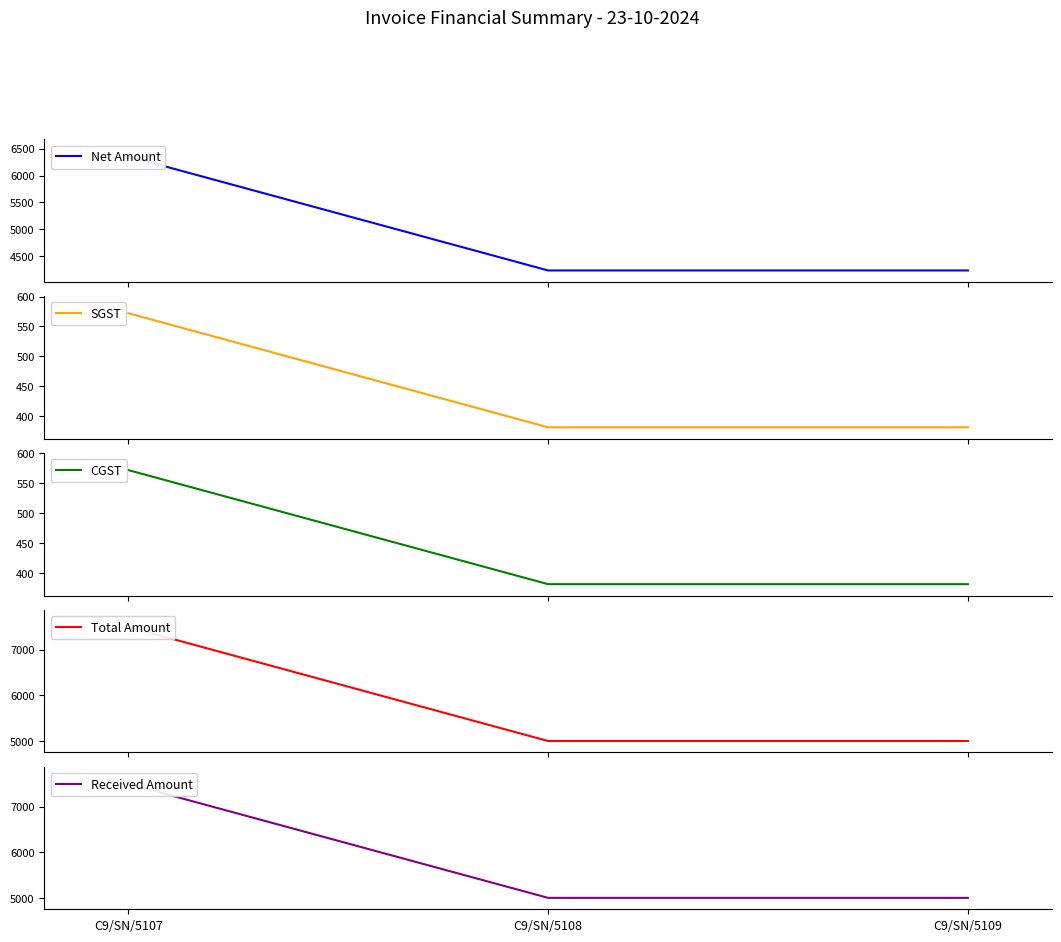

What is the value of the SGST point at the 3rd from the left?

381.4